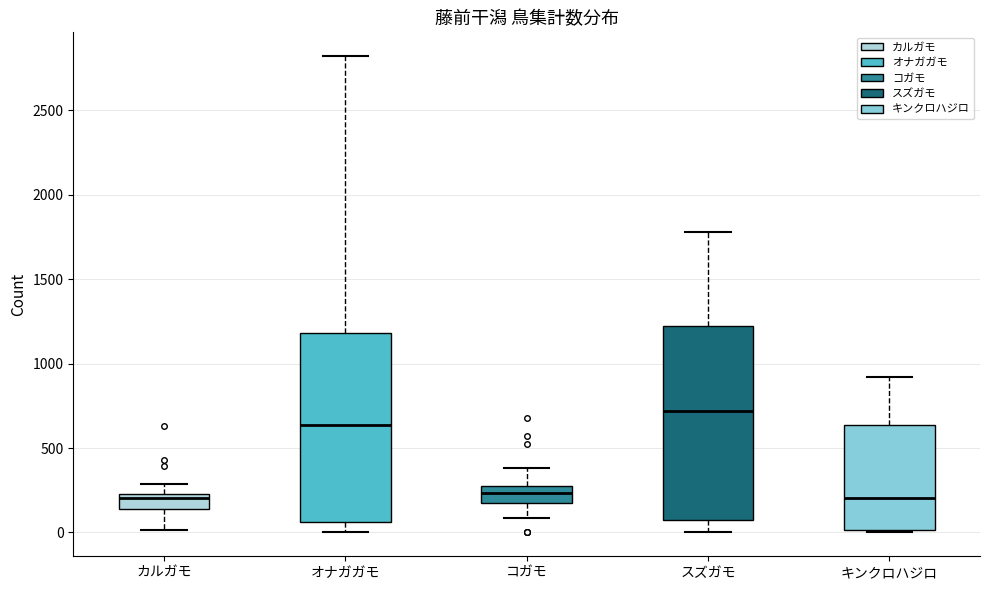

Where does the median line of the box for コガモ sit on the y-axis? The values are not printed on the chart, so give them approximately, as read against the axis.

250